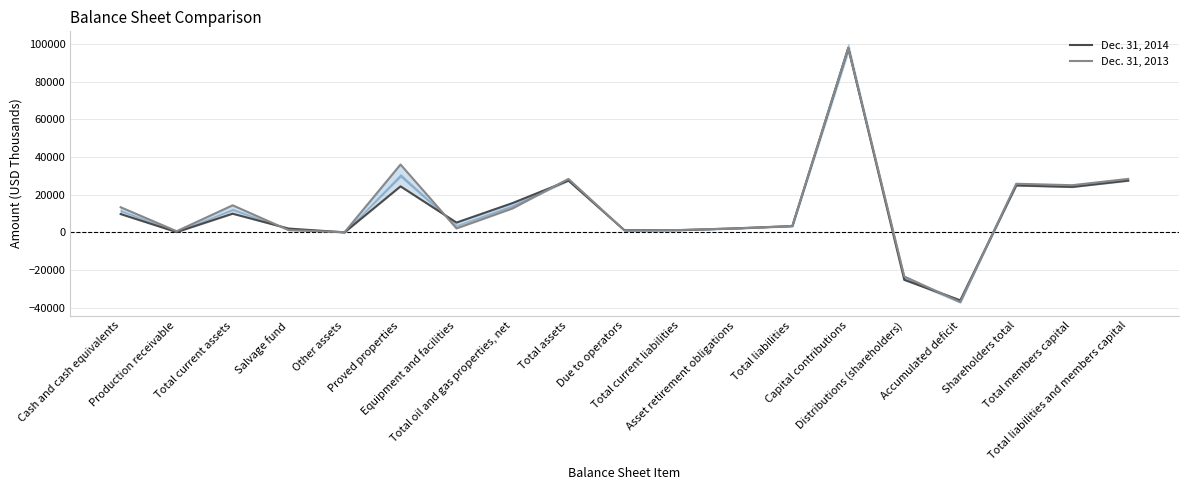

What is the label of the 5th point from the left?

Other assets